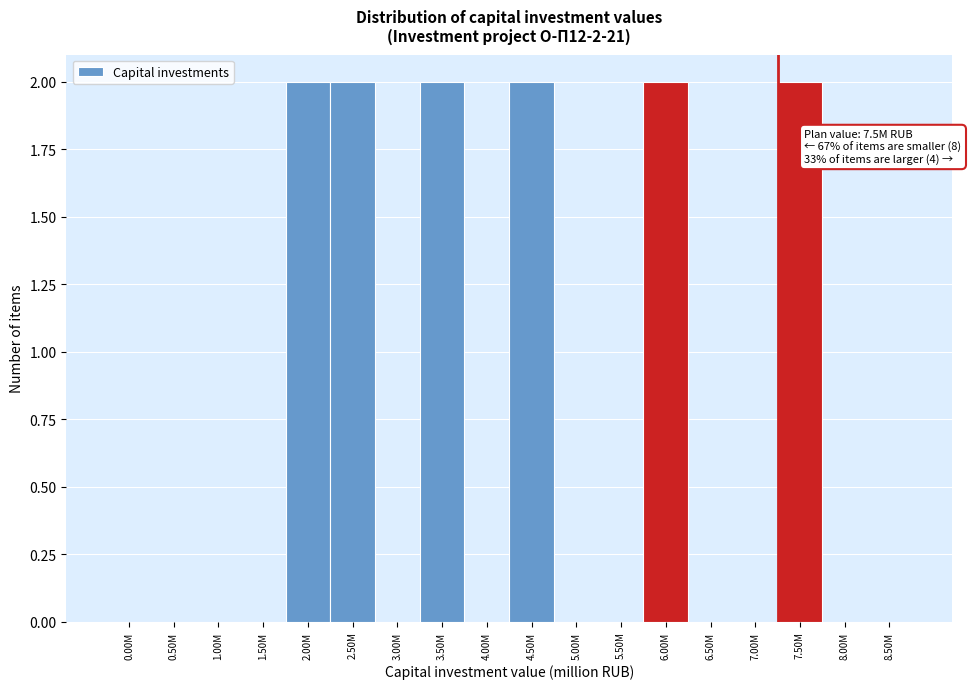

Reading left to right, extract all data points from this chart.

0.00M=0	0.50M=0	1.00M=0	1.50M=0	2.00M=2	2.50M=2	3.00M=0	3.50M=2	4.00M=0	4.50M=2	5.00M=0	5.50M=0	6.00M=2	6.50M=0	7.00M=0	7.50M=2	8.00M=0	8.50M=0